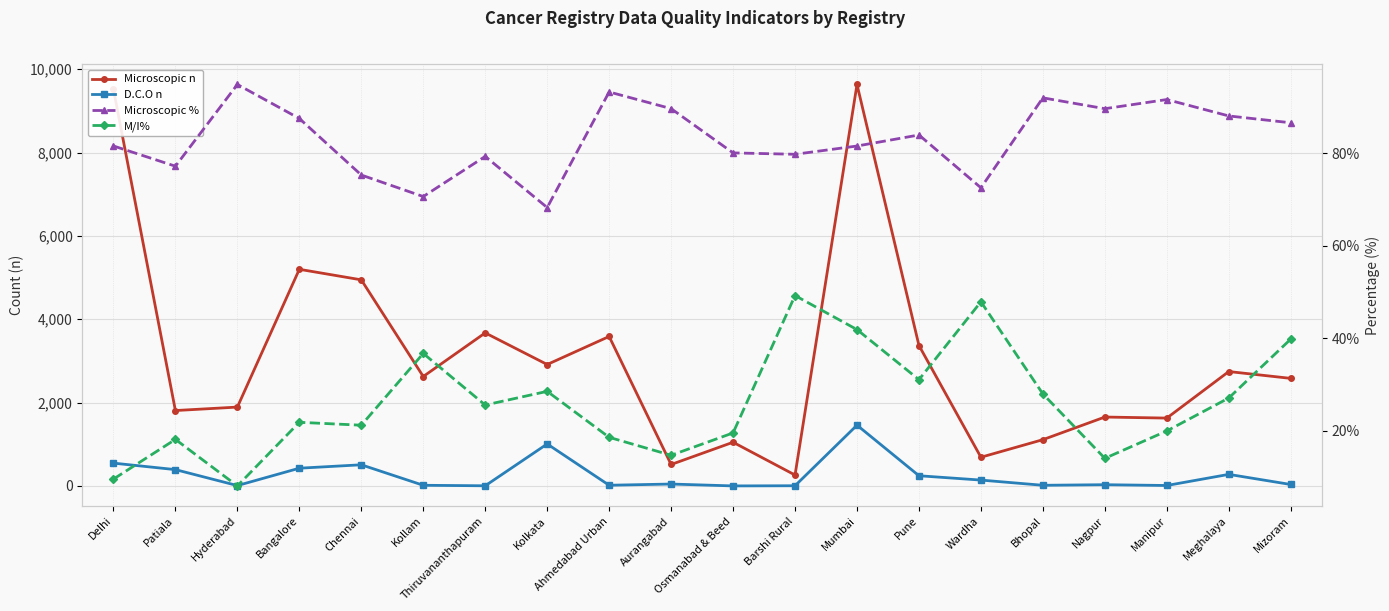

What is the highest value of the D.C.O n series?

1458.0